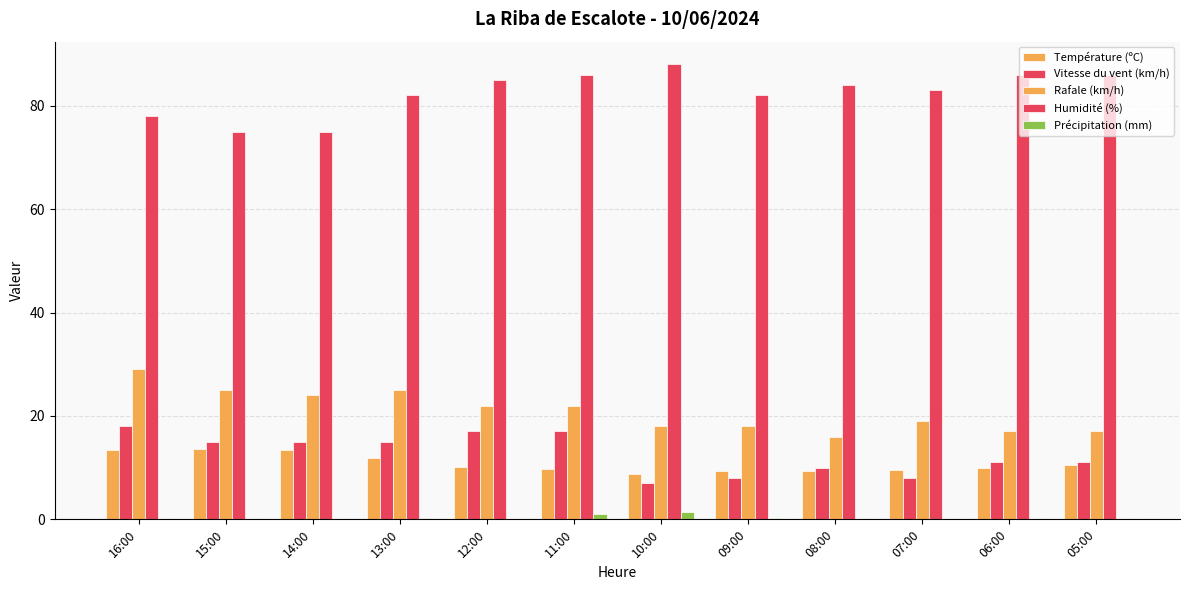

What is the difference between the maximum and second lowest values in the Humidité (%) series?

13.0